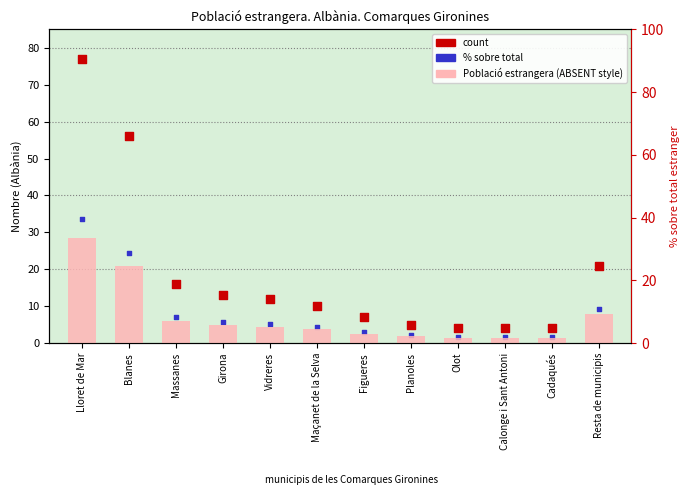

At which category is the sum across all series the highest?

Lloret de Mar